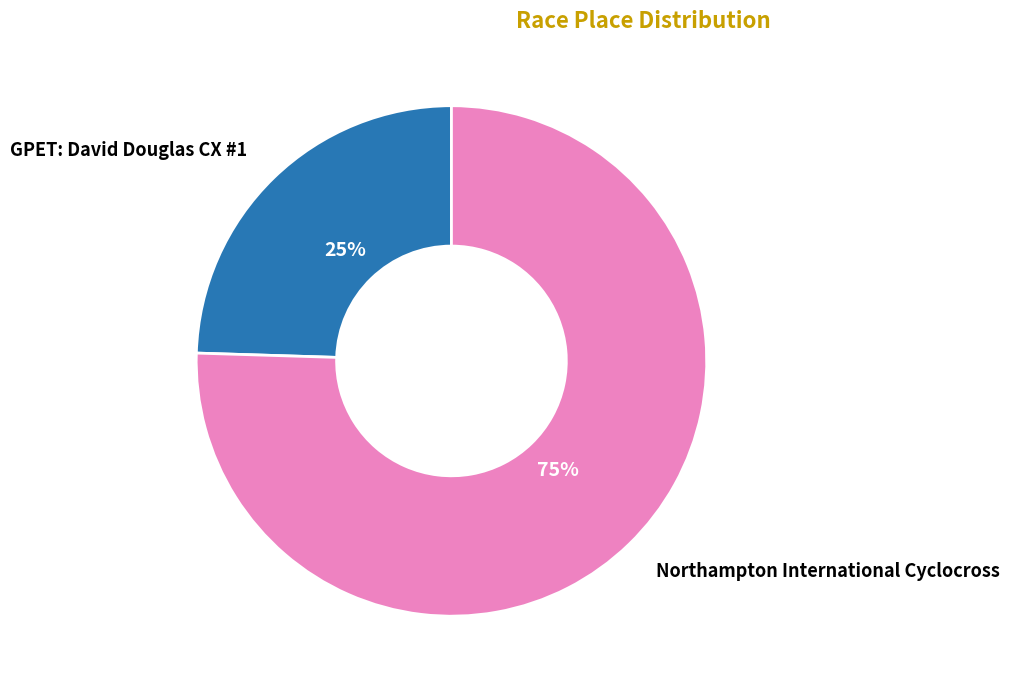

What percentage is the Northampton International Cyclocross slice, to the nearest percent?

75%